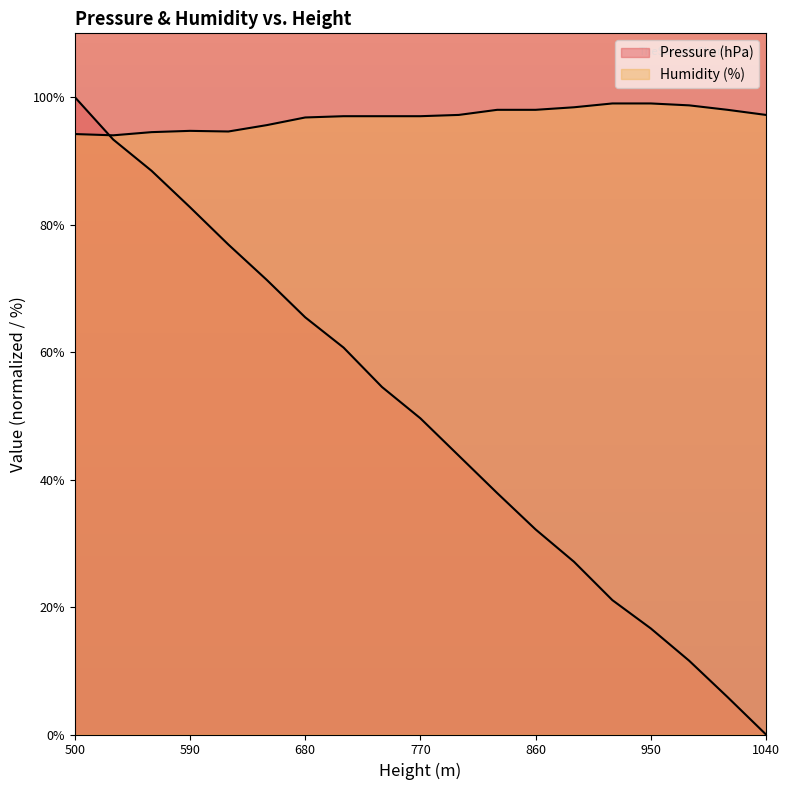

At which category is the sum across all series the highest?

500